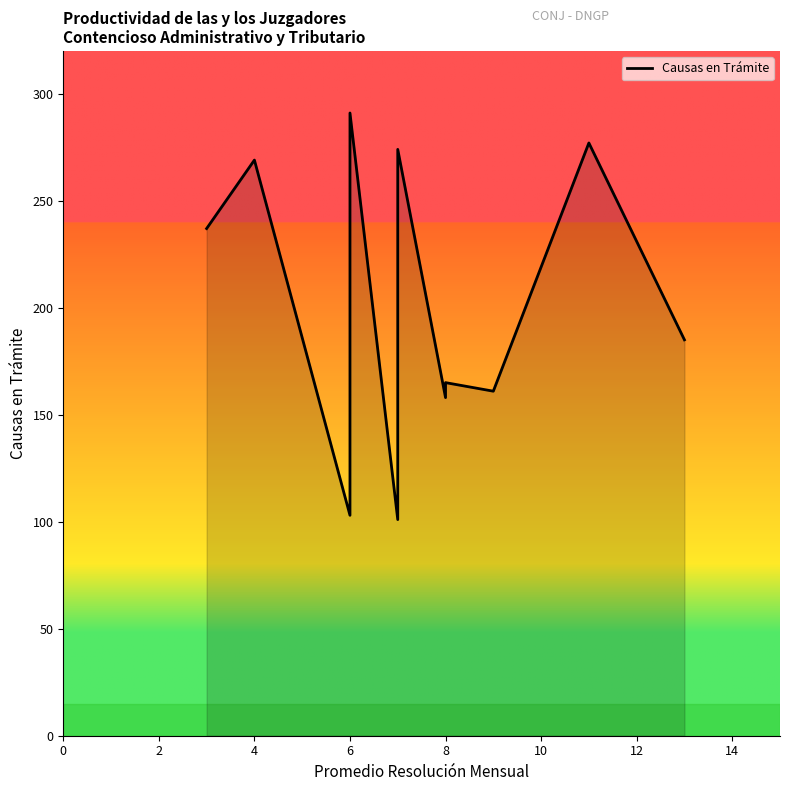

What is the smallest value displayed?

101